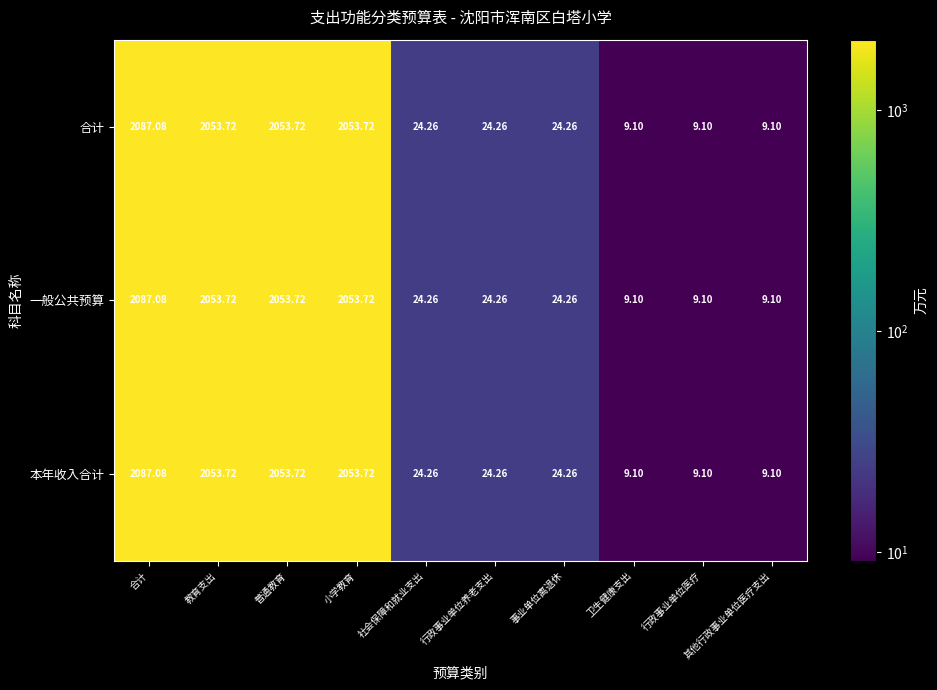

Where does the 本年收入合计 series first go above 24?

合计